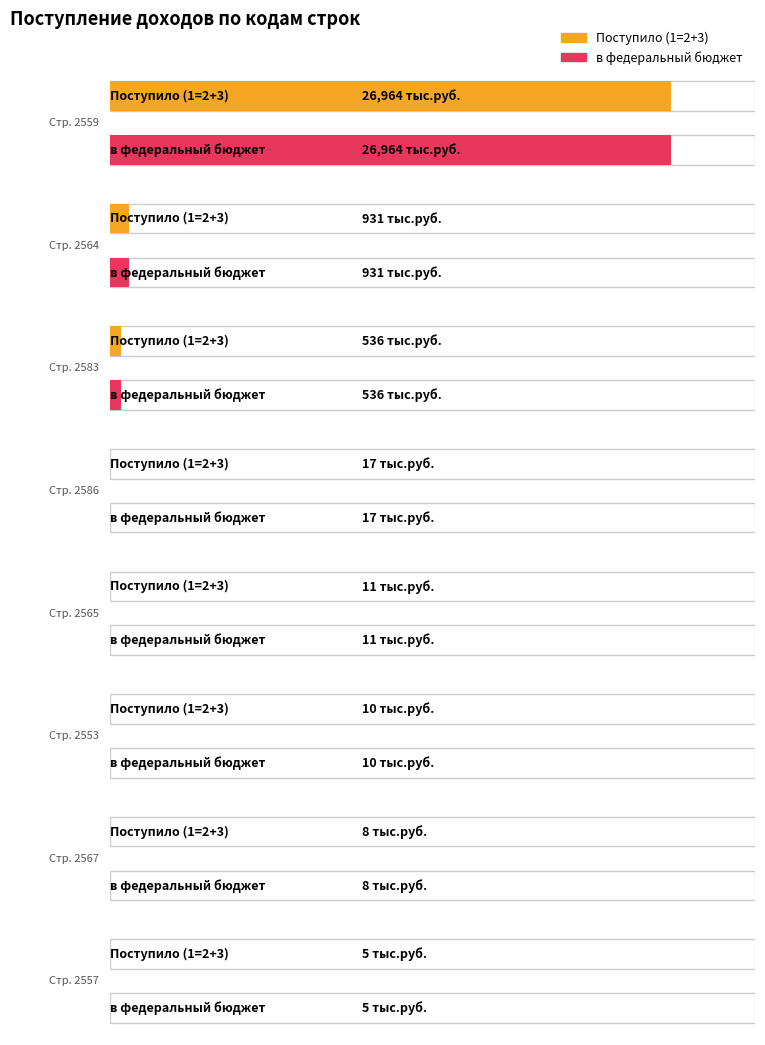

Which series has the largest total across all categories?

Поступило (1=2+3)